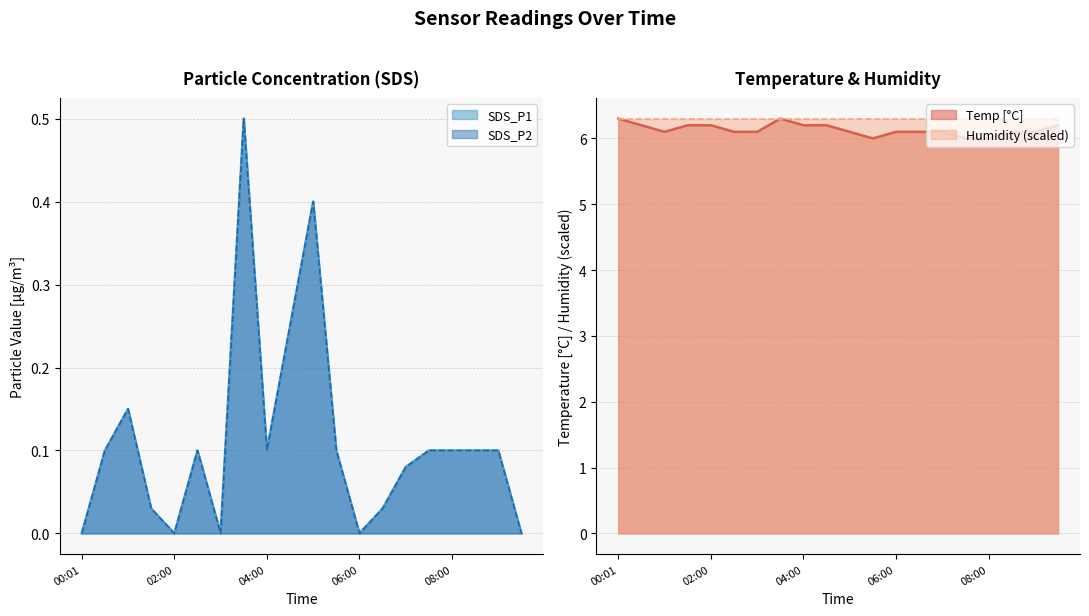

What is the highest value of the Temp [°C] series?

6.3